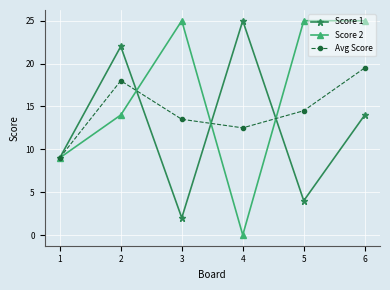

What is the value of the Avg Score point at the 3rd from the left?

13.5